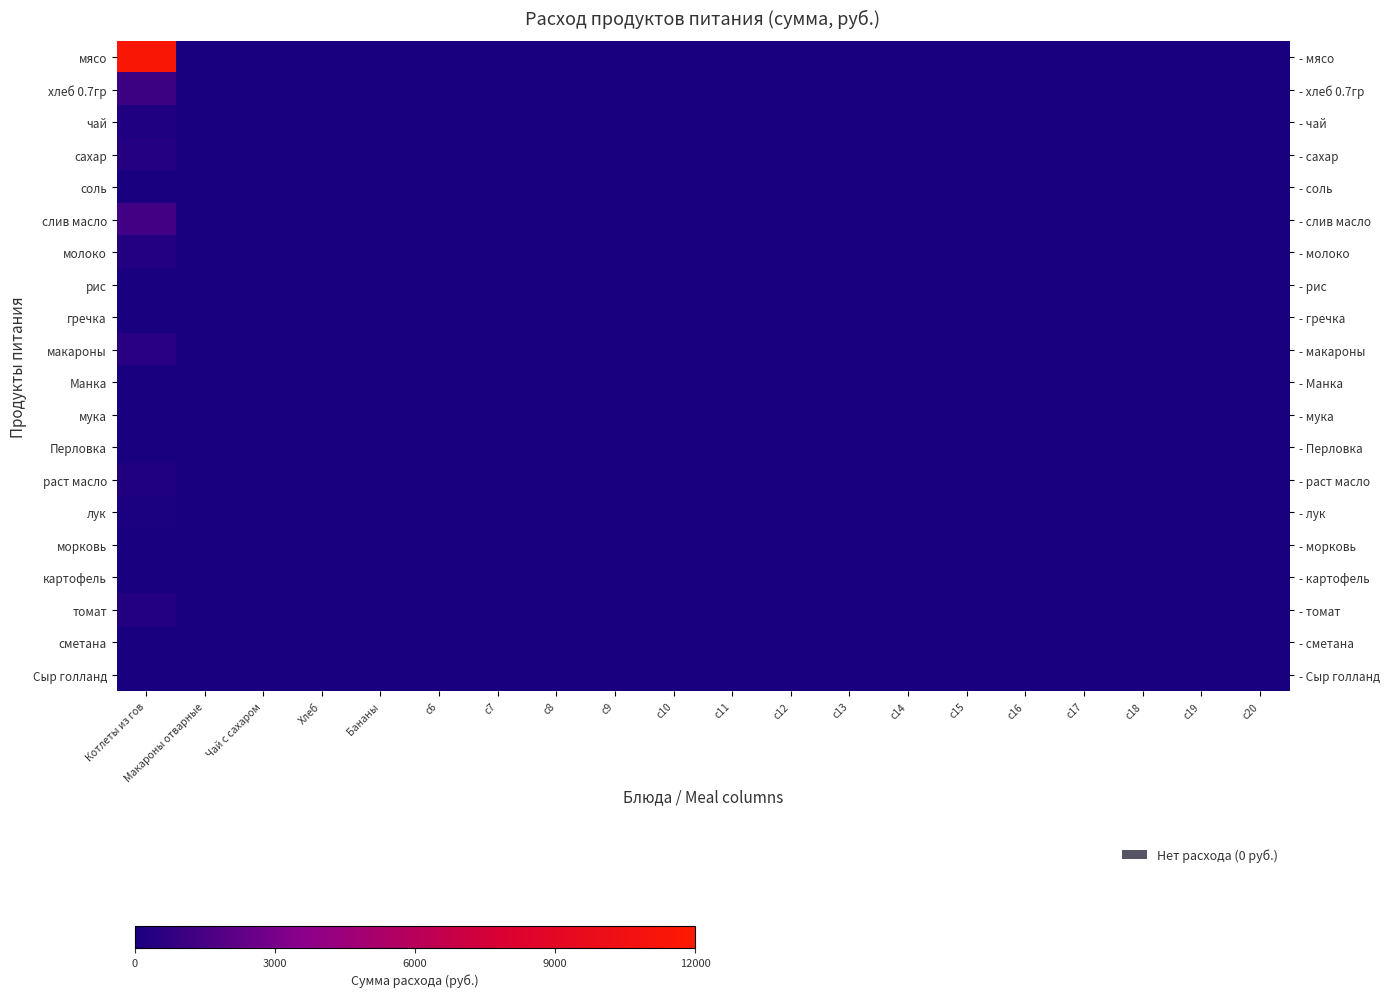

Which series changed the most between Чай с сахаром and c8?

мясо